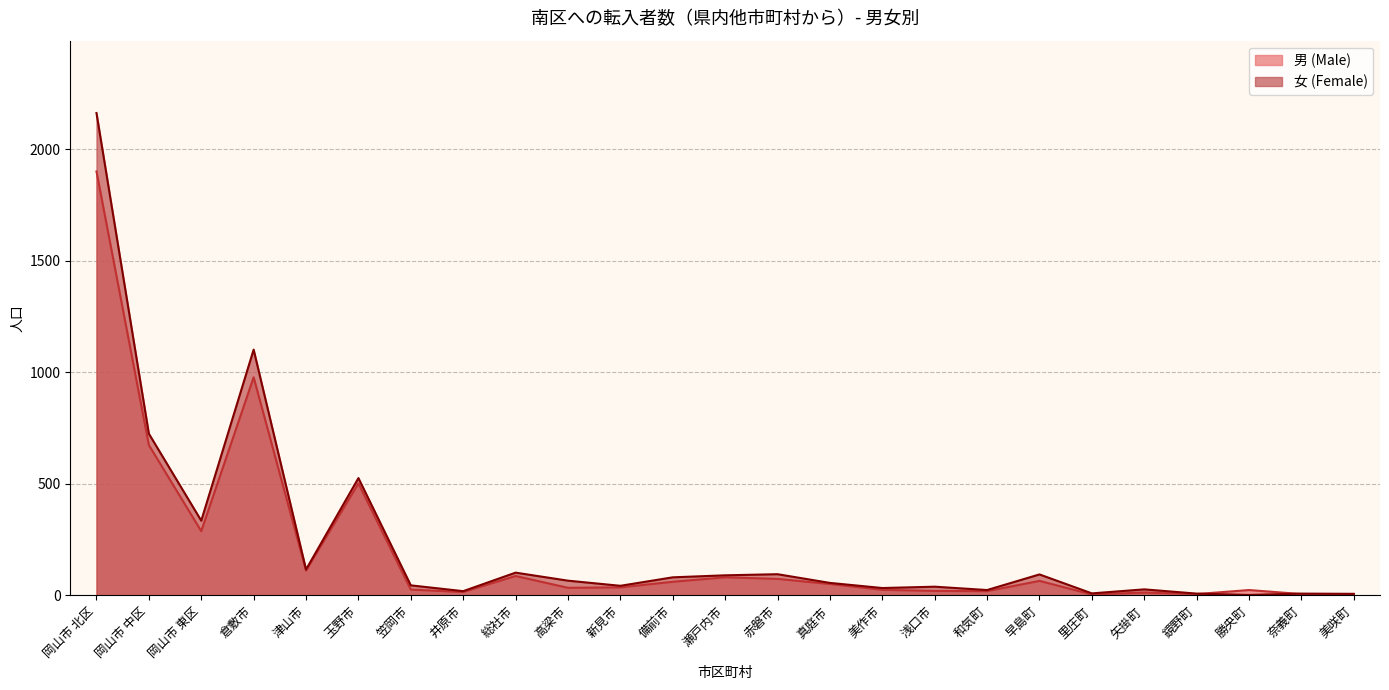

How many interior local valleys does the 男 (Male) series have?

7